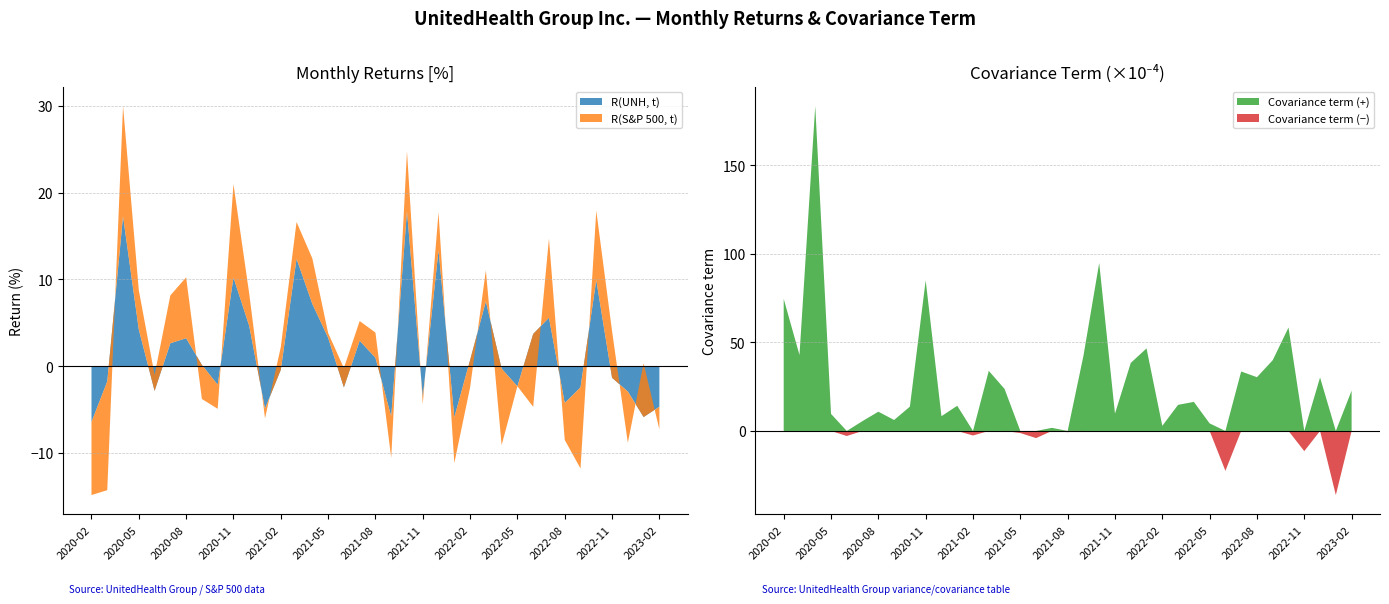

Reading right to left, list all the values displayed in this chart.

R(UNH, t): 2023-02=-0.0	2023-01=-0.1	2022-12=-0.0	2022-11=-0.0	2022-10=0.1	2022-09=-0.0	2022-08=-0.0	2022-07=0.1	2022-06=0.0	2022-05=-0.0	2022-04=-0.0	2022-03=0.1	2022-02=0.0	2022-01=-0.1	2021-12=0.1	2021-11=-0.0	2021-10=0.2	2021-09=-0.1	2021-08=0.0	2021-07=0.0	2021-06=-0.0	2021-05=0.0	2021-04=0.1	2021-03=0.1	2021-02=-0.0	2021-01=-0.0	2020-12=0.0	2020-11=0.1	2020-10=-0.0	2020-09=0.0	2020-08=0.0	2020-07=0.0	2020-06=-0.0	2020-05=0.0	2020-04=0.2	2020-03=-0.0	2020-02=-0.1
R(S&P 500, t): 2023-02=-0.0	2023-01=0.1	2022-12=-0.1	2022-11=0.1	2022-10=0.1	2022-09=-0.1	2022-08=-0.0	2022-07=0.1	2022-06=-0.1	2022-05=0.0	2022-04=-0.1	2022-03=0.0	2022-02=-0.0	2022-01=-0.1	2021-12=0.0	2021-11=-0.0	2021-10=0.1	2021-09=-0.0	2021-08=0.0	2021-07=0.0	2021-06=0.0	2021-05=0.0	2021-04=0.1	2021-03=0.0	2021-02=0.0	2021-01=-0.0	2020-12=0.0	2020-11=0.1	2020-10=-0.0	2020-09=-0.0	2020-08=0.1	2020-07=0.1	2020-06=0.0	2020-05=0.0	2020-04=0.1	2020-03=-0.1	2020-02=-0.1
Covariance term: 2023-02=22.7	2023-01=-36.2	2022-12=30.2	2022-11=-11.4	2022-10=58.4	2022-09=39.9	2022-08=30.3	2022-07=33.6	2022-06=-22.5	2022-05=4.3	2022-04=16.4	2022-03=14.7	2022-02=2.9	2022-01=46.6	2021-12=38.4	2021-11=9.8	2021-10=94.8	2021-09=42.3	2021-08=-0.7	2021-07=1.8	2021-06=-4.0	2021-05=-1.2	2021-04=23.7	2021-03=33.9	2021-02=-2.6	2021-01=14.2	2020-12=8.3	2020-11=85.0	2020-10=13.7	2020-09=6.2	2020-08=10.9	2020-07=5.6	2020-06=-2.9	2020-05=9.6	2020-04=183.3	2020-03=42.9	2020-02=74.5